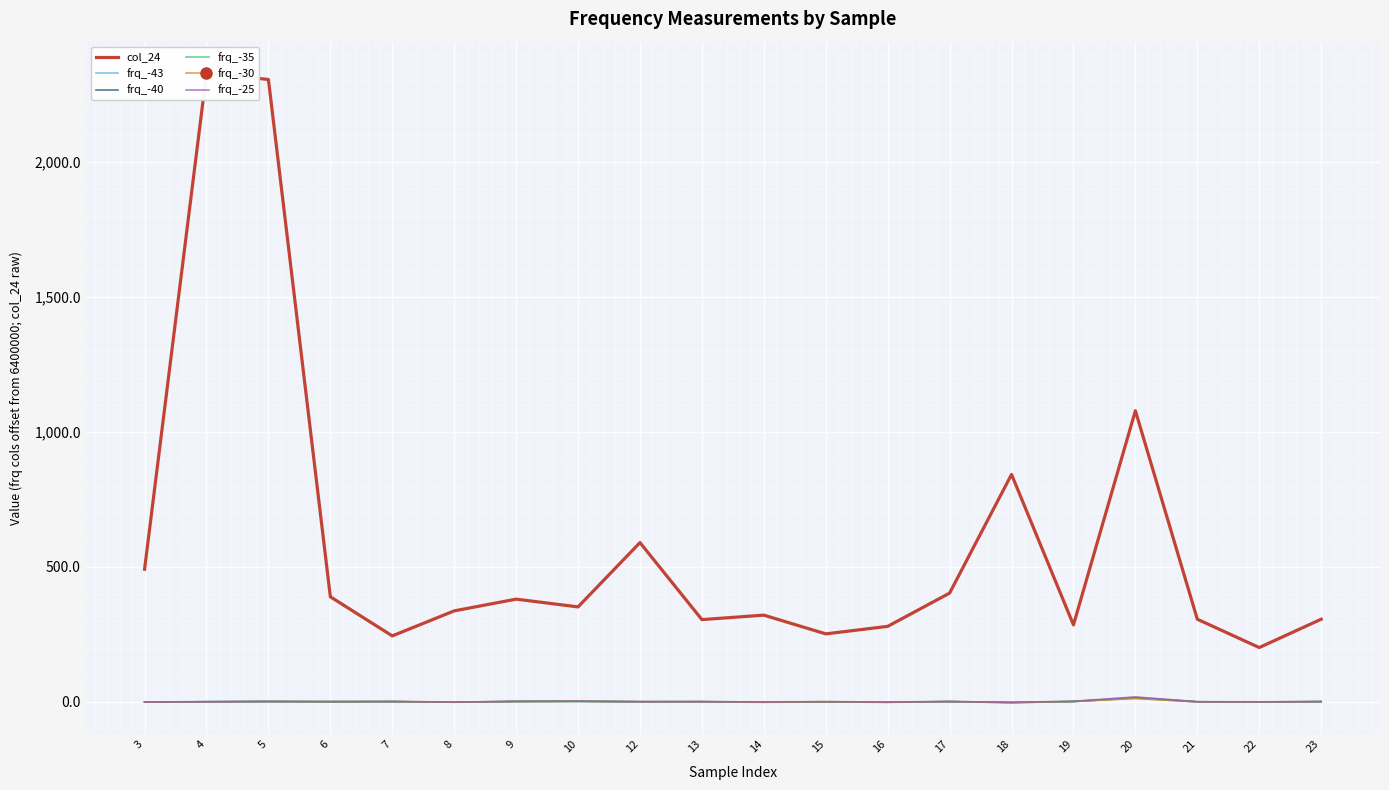

The value of frq_-43 at 18 is -2.0. True or false?

True